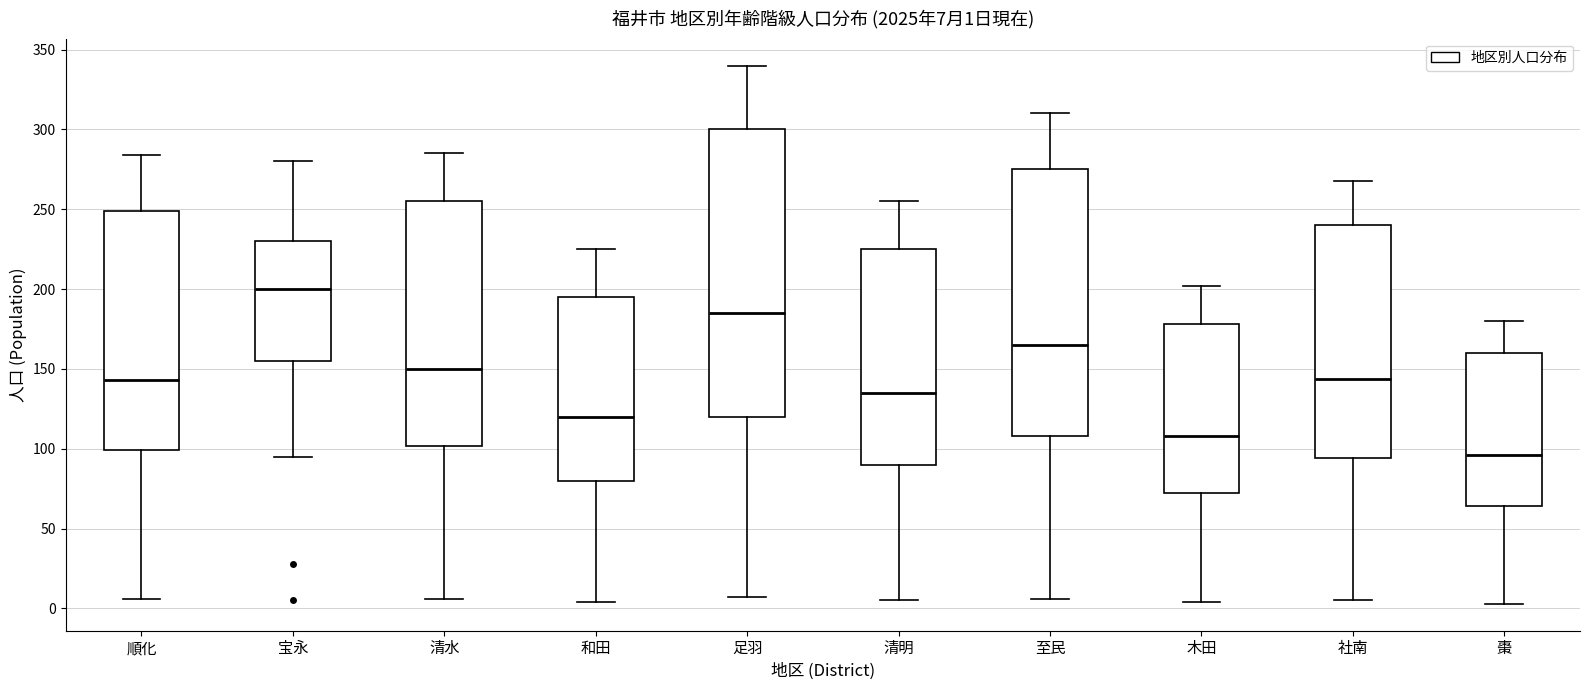

Which box has the lowest median line?

棗